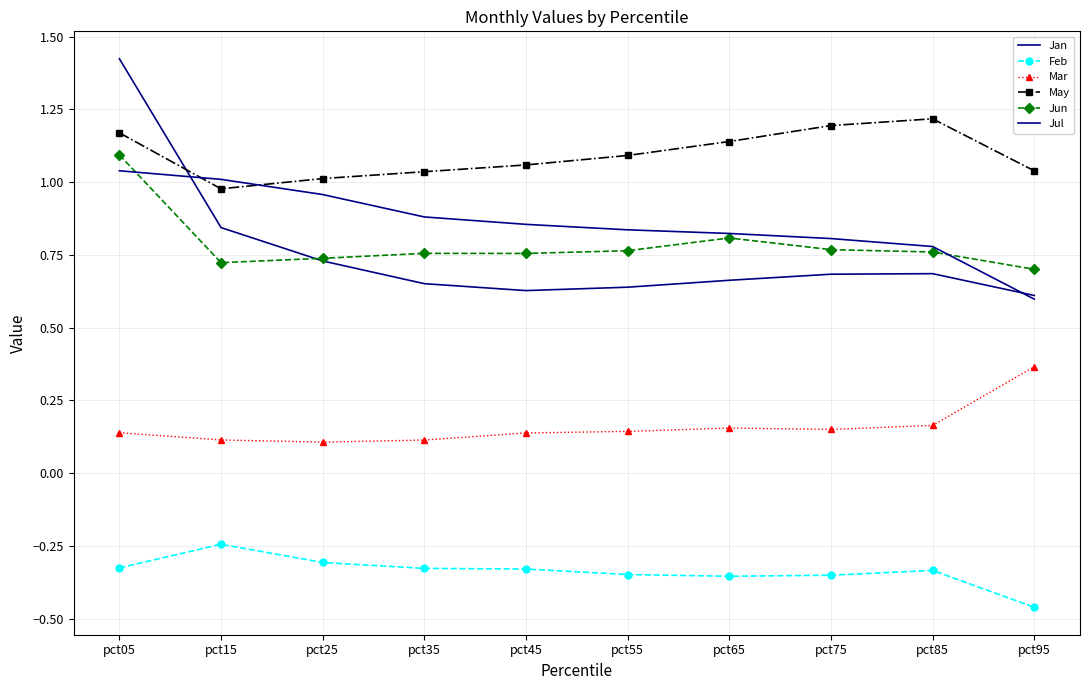

What is the sum of all Jul values?

8.6